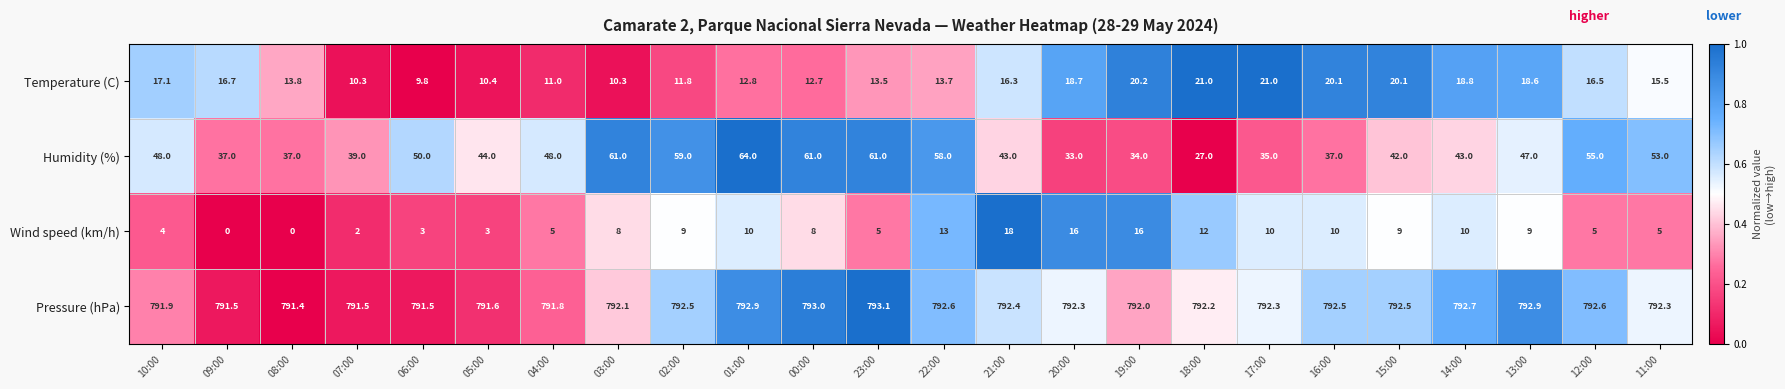

What is the total value across all series at 14:00?

864.5